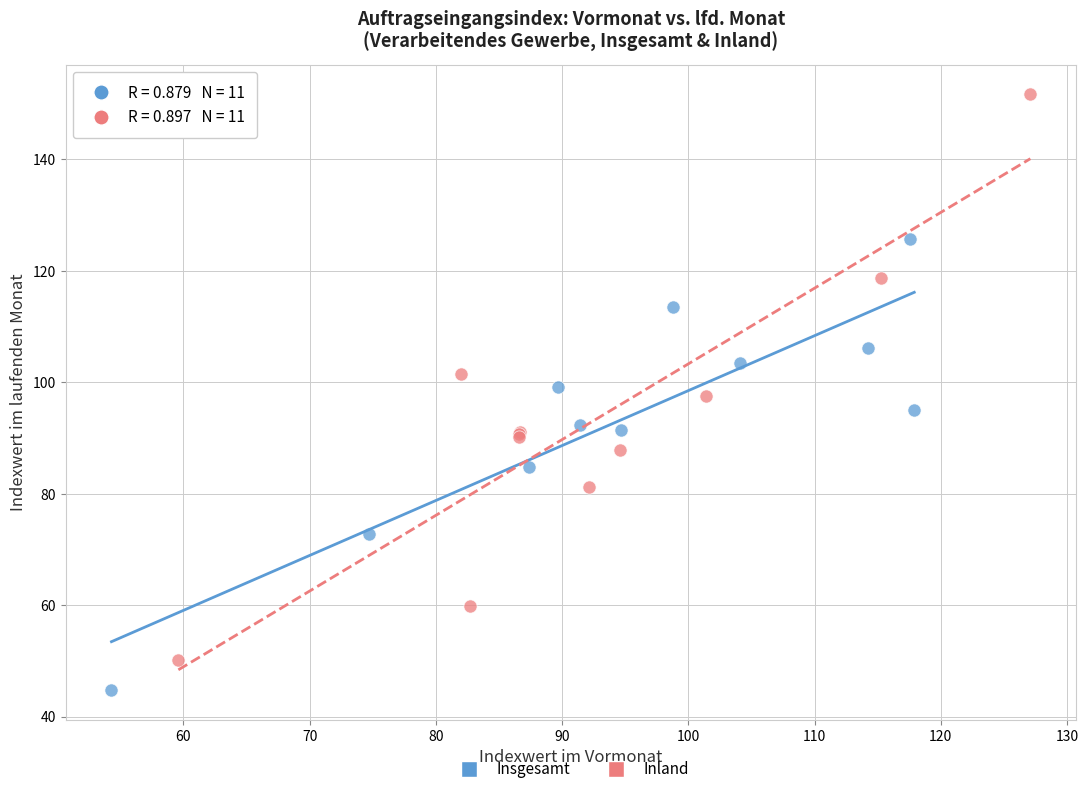

Which series has the largest Y range (max minus min)?

Inland